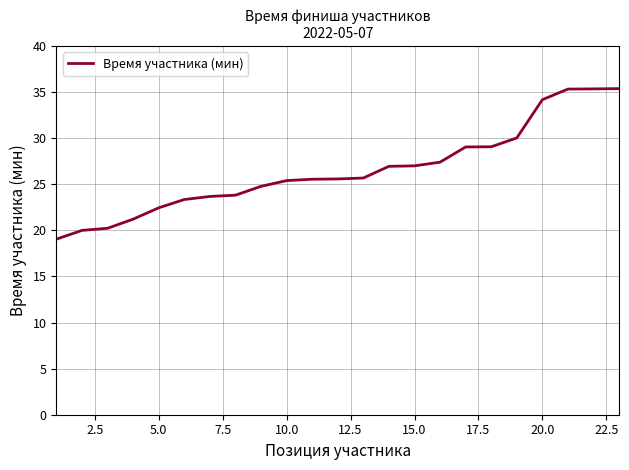

What is the smallest value displayed?

19.1